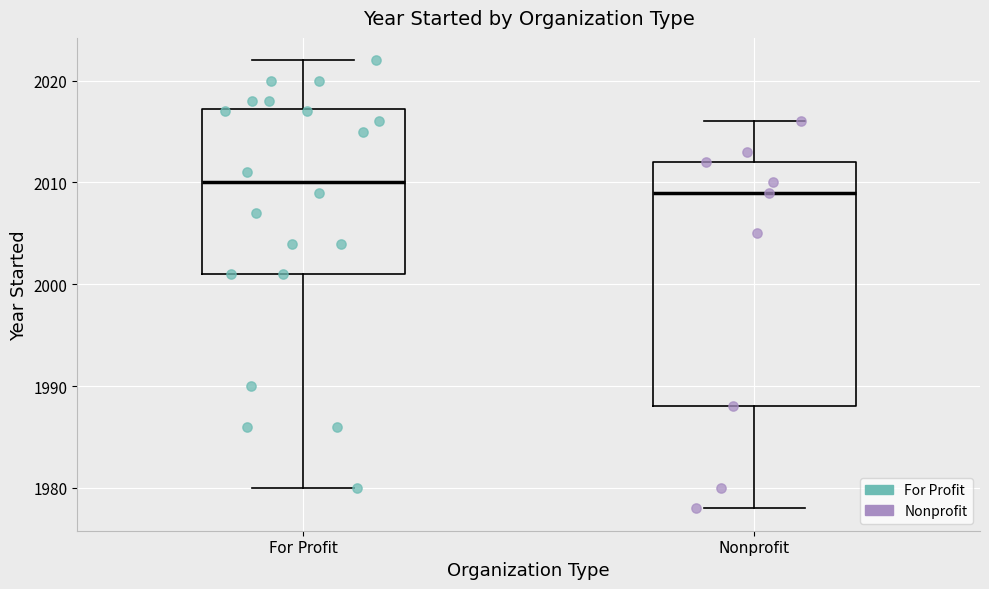

Reading left to right, transcribe this box plot: for each box, give where its median line is, the range the box spans, and where its two whiskers end, as read against the y-axis. The values are not printed on the chart, so give them approximately, as read against the axis.

For Profit: median 2010, box 2001 to 2017, whiskers 1980 to 2022
Nonprofit: median 2009, box 1988 to 2012, whiskers 1978 to 2016